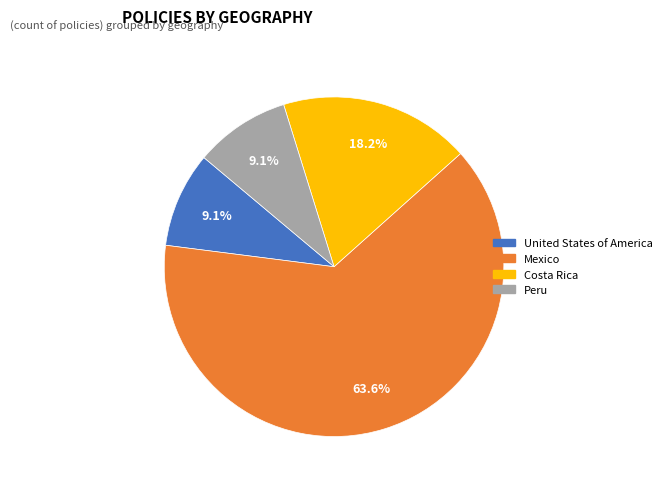

How many segments does this pie chart have?

4